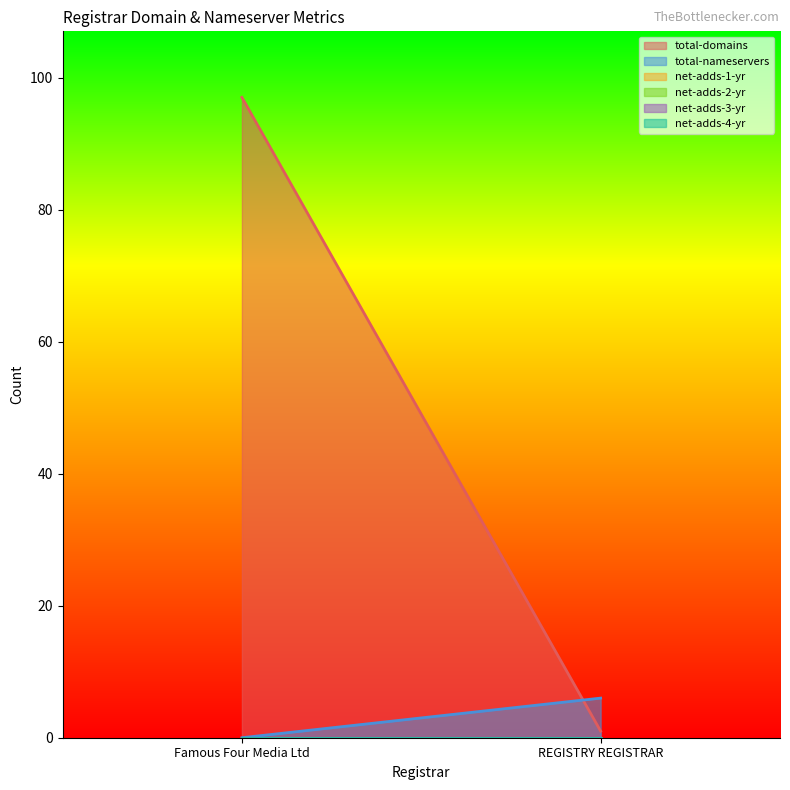

Which series has the largest total across all categories?

total-domains